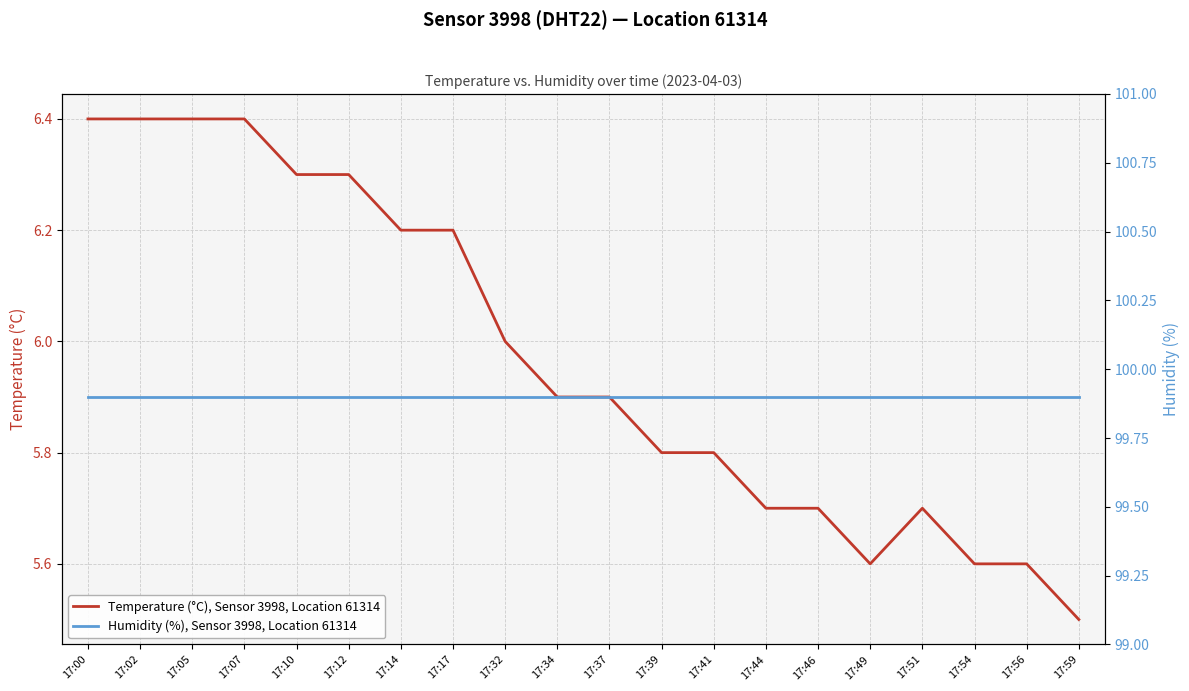

What is the total value across all series at 17:34?

105.8